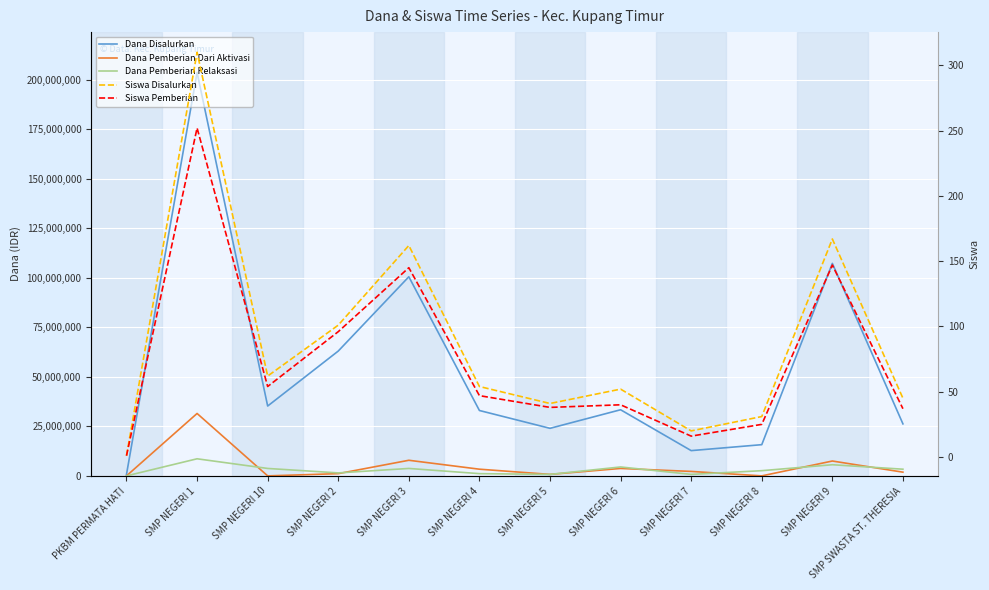

True or false: Dana Pemberian Relaksasi and Dana Disalurkan intersect in this chart.

False